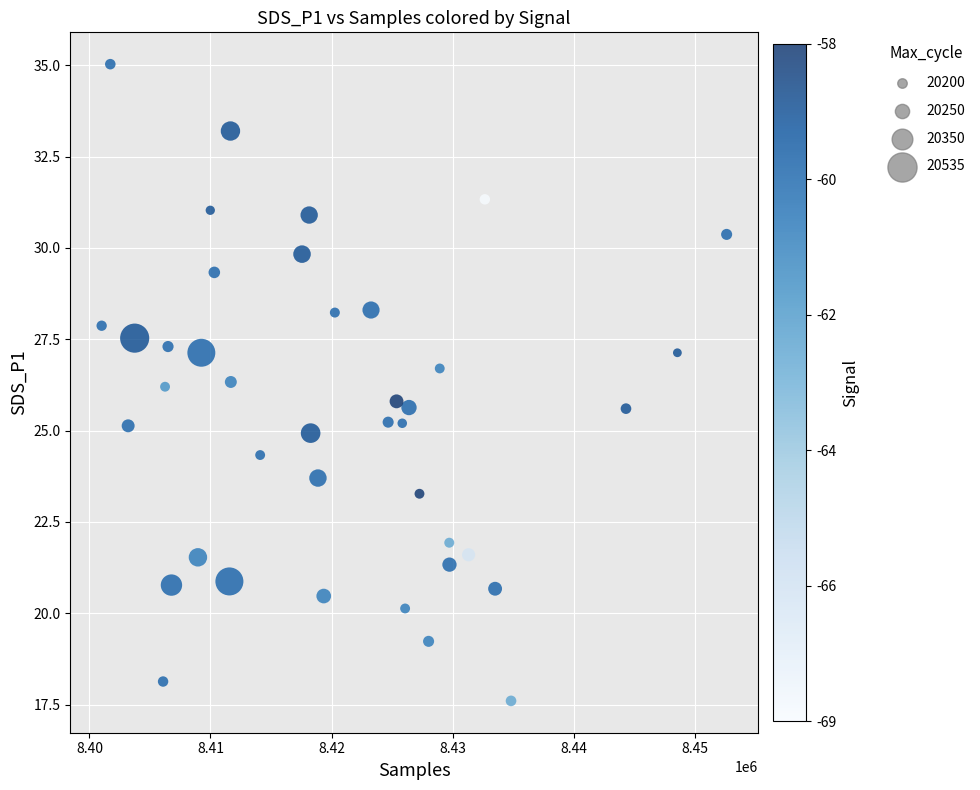

What is the range of Y values (max minus min)?

17.4